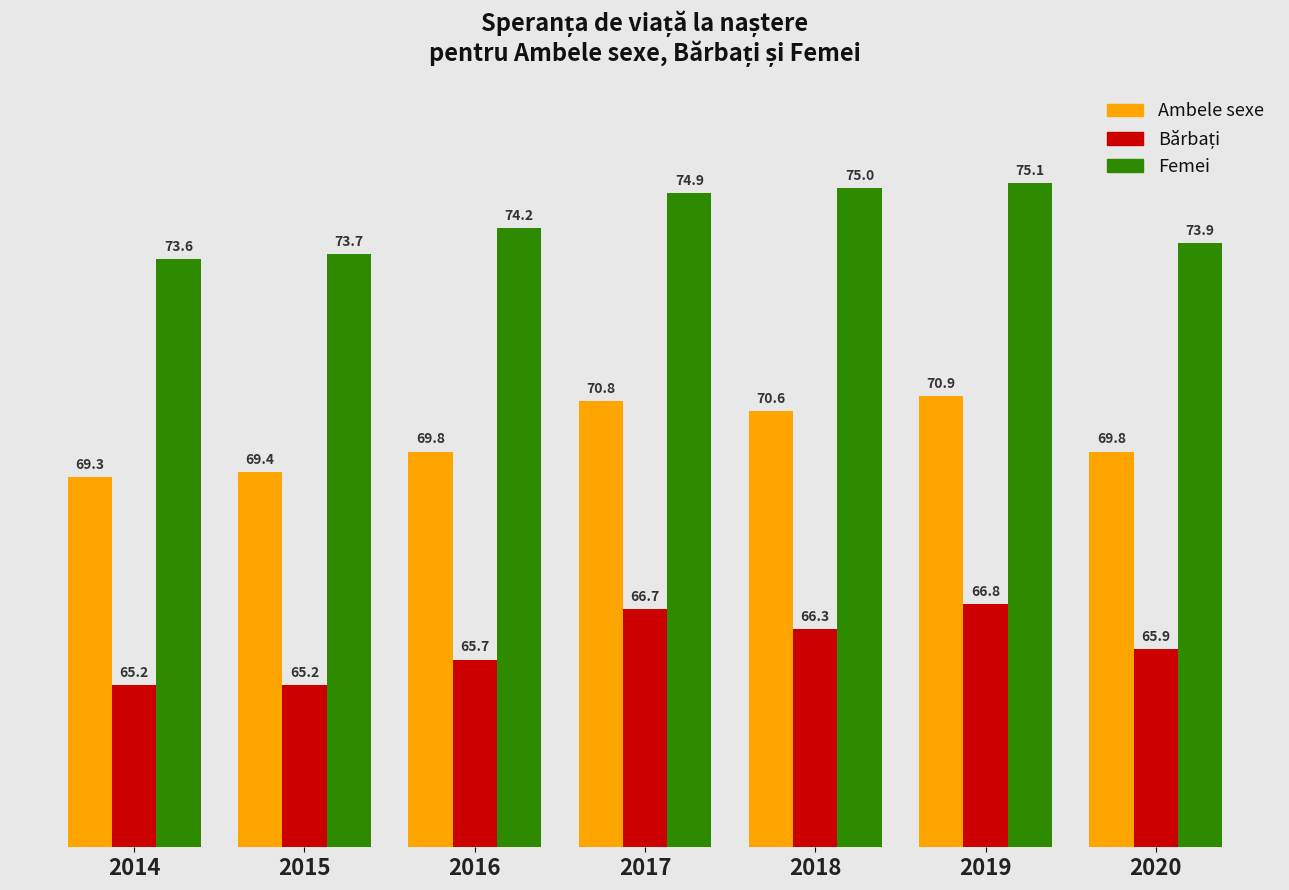

What is the average value of the Ambele sexe series?

70.1